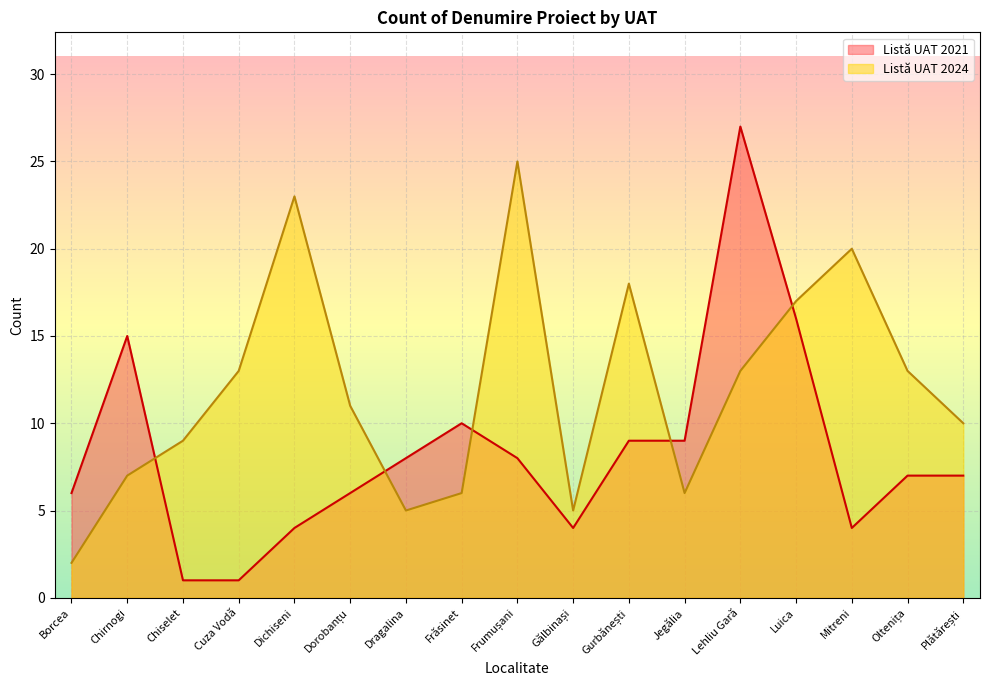

True or false: Listă UAT 2024 has a value of 3 at Borcea.

False